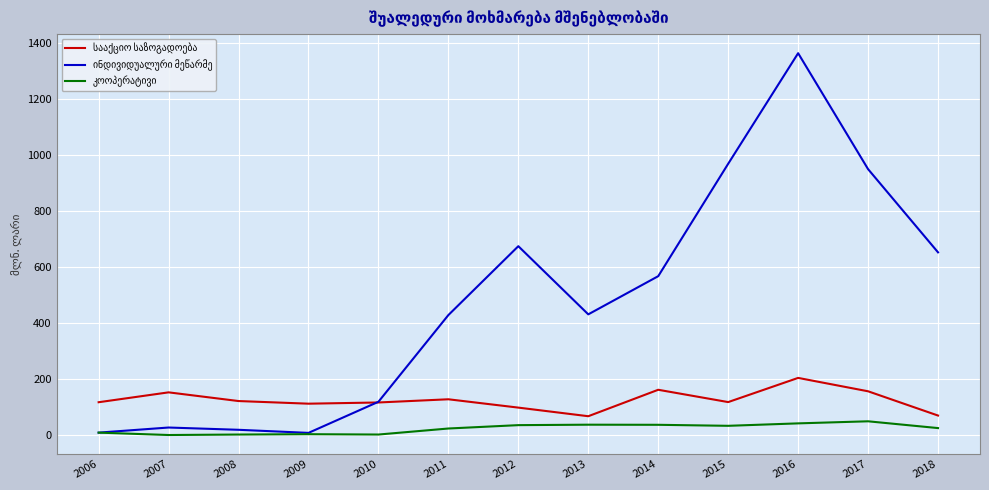

Which category has the highest value across all series?

2016